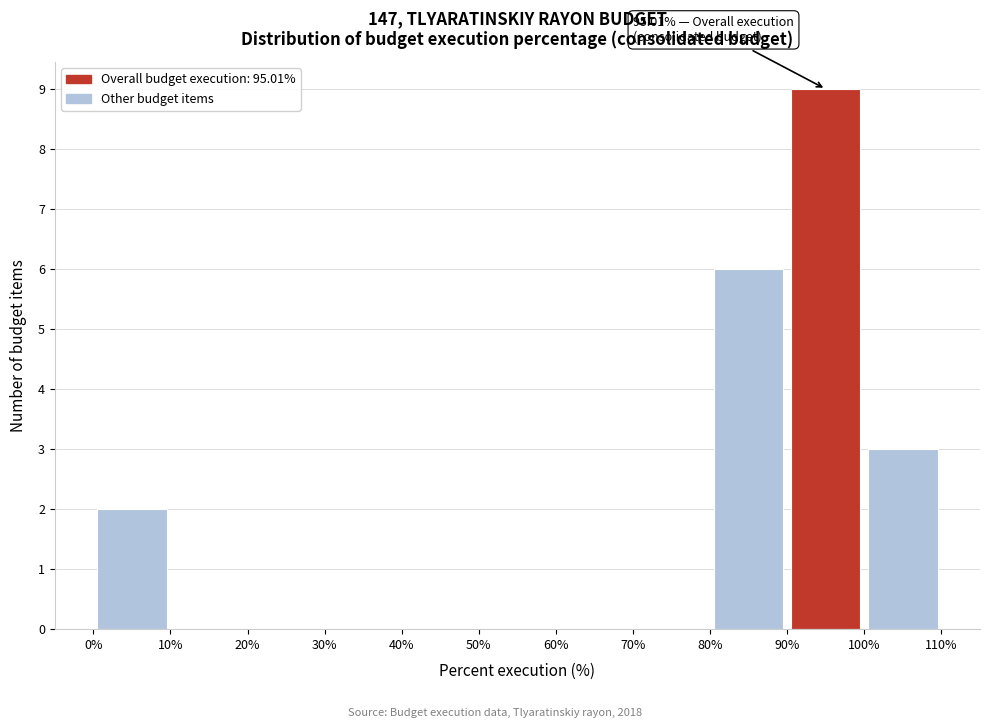

Which range on the x-axis has the tallest bar?

90% to 100%